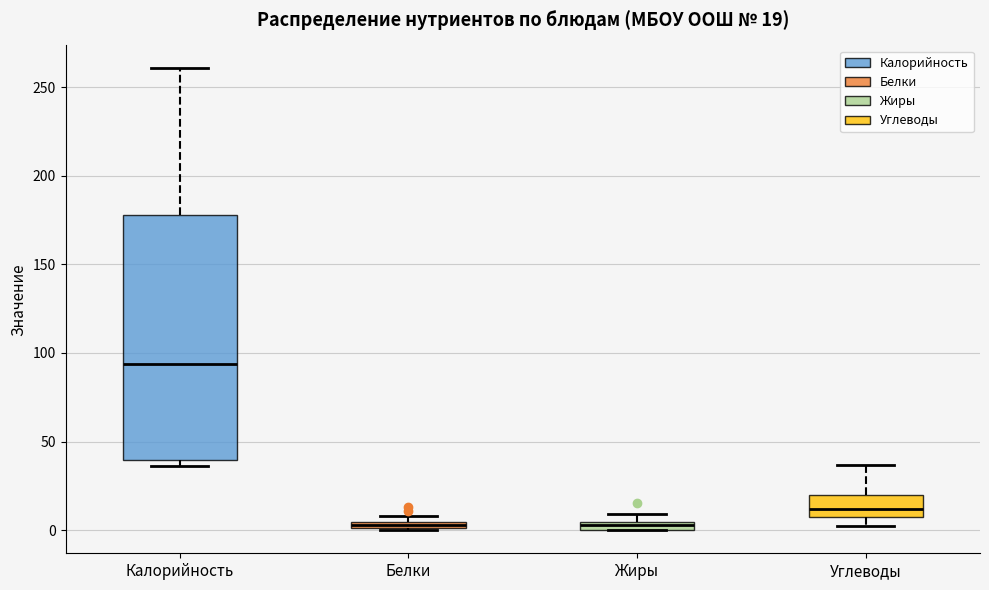

Which box is the tallest, from its lower edge to its upper edge?

Калорийность